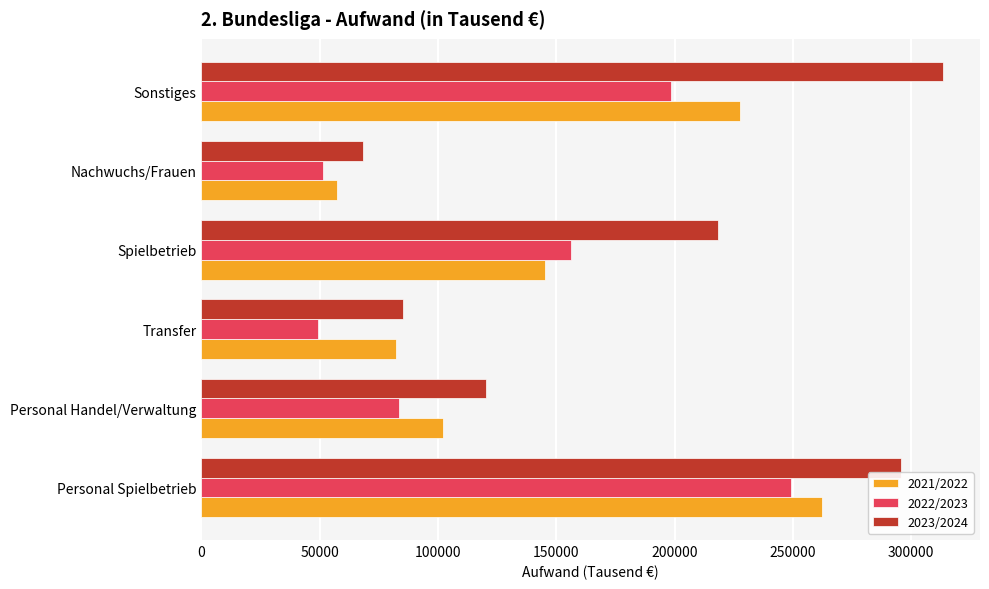

What is the sum of all 2022/2023 values?

787891